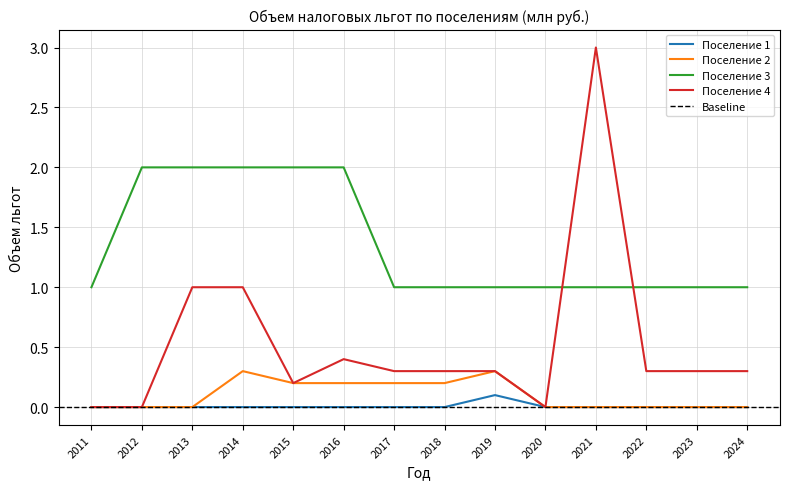

Reading left to right, extract all data points from this chart.

Поселение 1: 0.0	0.0	0.0	0.0	0.0	0.0	0.0	0.0	0.1	0.0	0.0	0.0	0.0	0.0
Поселение 2: 0.0	0.0	0.0	0.3	0.2	0.2	0.2	0.2	0.3	0.0	0.0	0.0	0.0	0.0
Поселение 3: 1.0	2.0	2.0	2.0	2.0	2.0	1.0	1.0	1.0	1.0	1.0	1.0	1.0	1.0
Поселение 4: 0.0	0.0	1.0	1.0	0.2	0.4	0.3	0.3	0.3	0.0	3.0	0.3	0.3	0.3